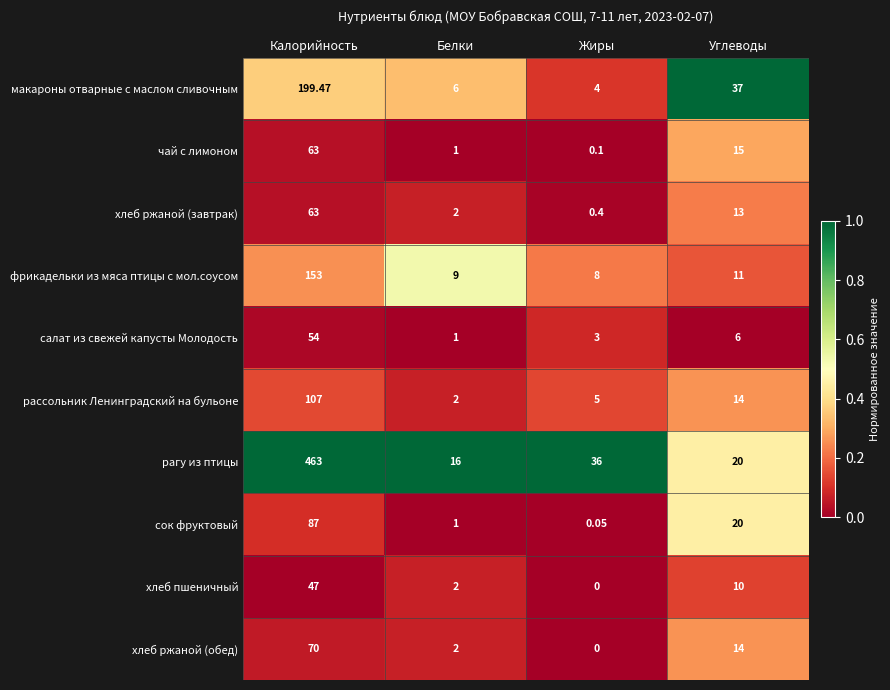

List the labels in order of макароны отварные с маслом сливочным value, smallest first.

Жиры, Белки, Углеводы, Калорийность